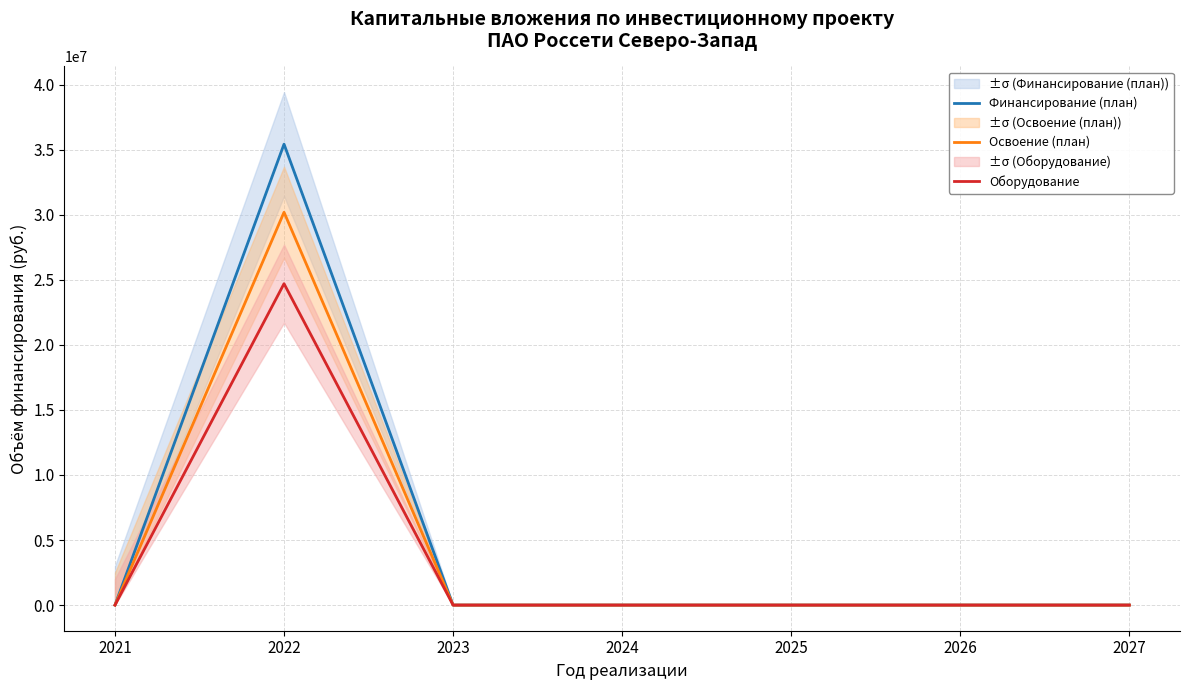

What is the difference between the maximum and minimum values in the Оборудование series?

24698125